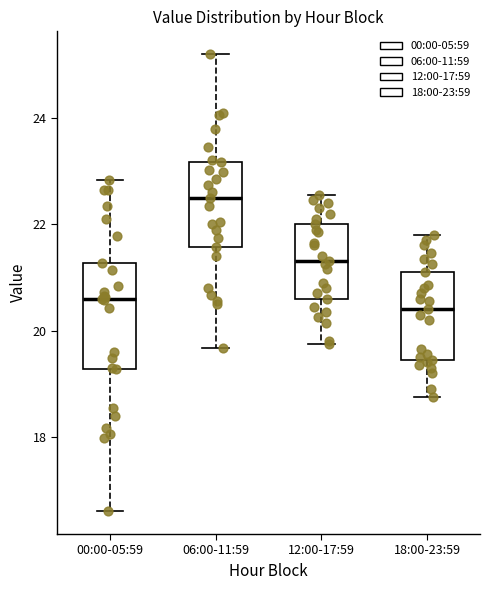

Where is the lower edge of the box for 00:00-05:59 on the y-axis? The values are not printed on the chart, so give them approximately, as read against the axis.

19.2